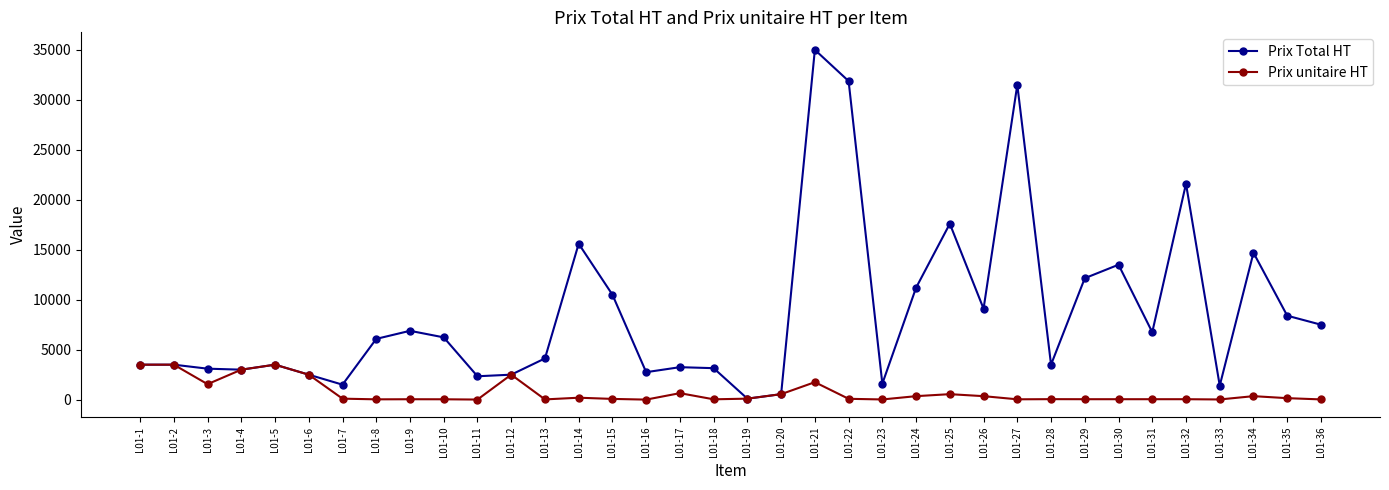

Is the value of Prix Total HT at L01-11 greater than the value of Prix unitaire HT at L01-17?

Yes